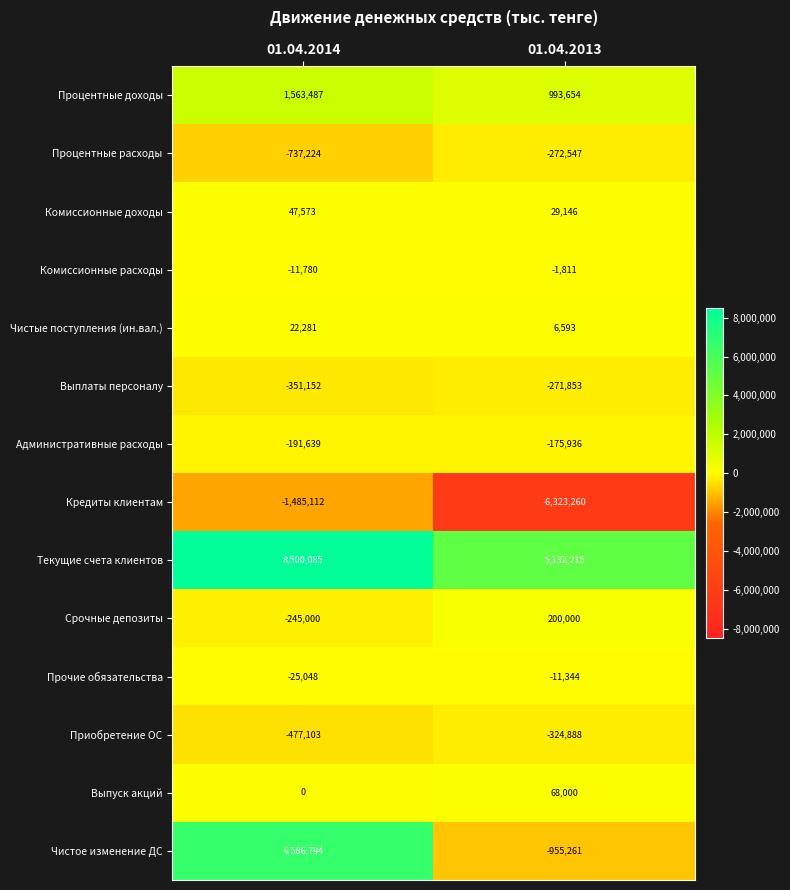

What is the smallest value displayed?

-6323260